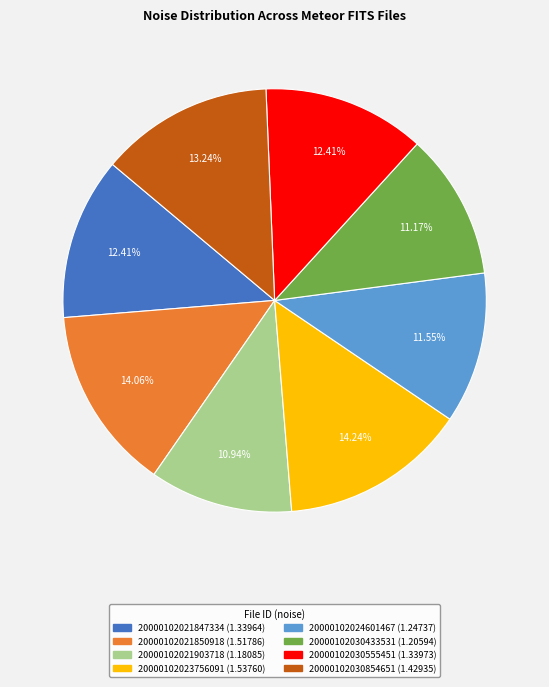

Is it true that 20000102021847334 is 12% of the pie?

True